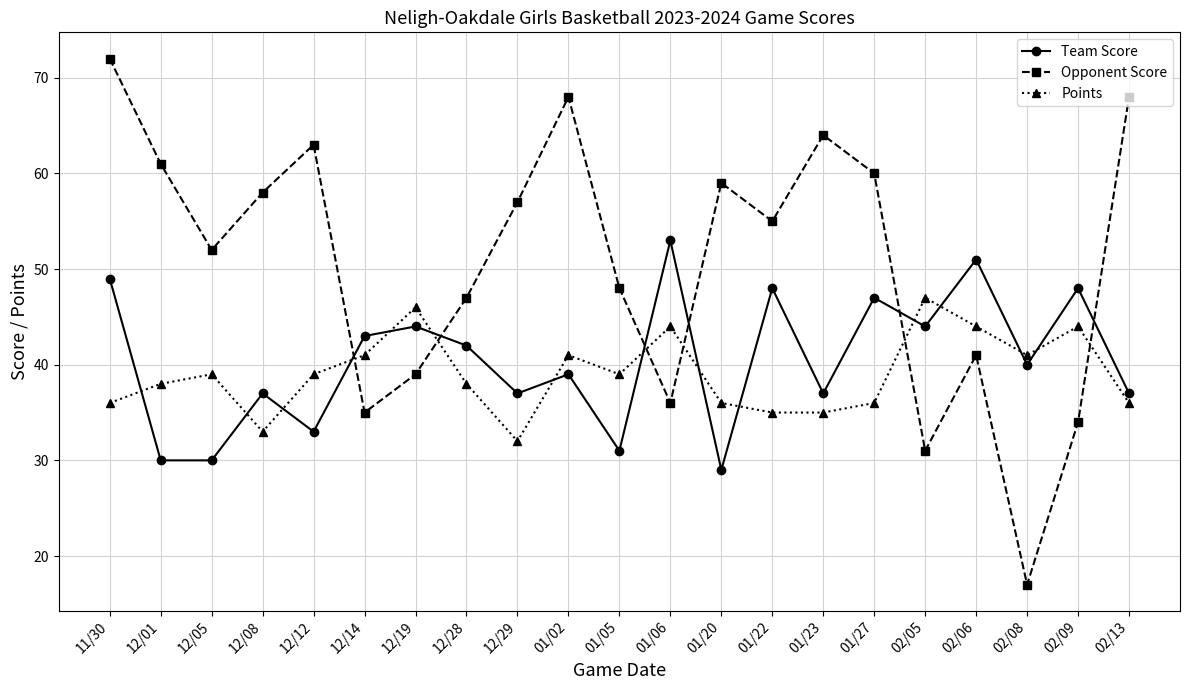

Between which two adjacent categories do Team Score and Points first intersect?

11/30 and 12/01